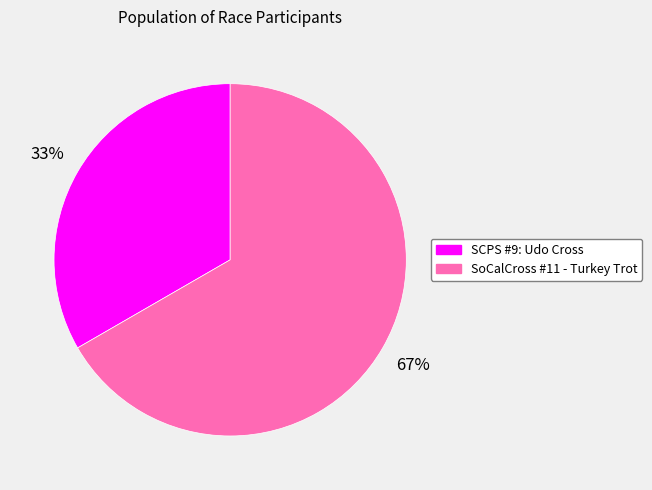

Which slice is the largest?

SoCalCross #11 - Turkey Trot